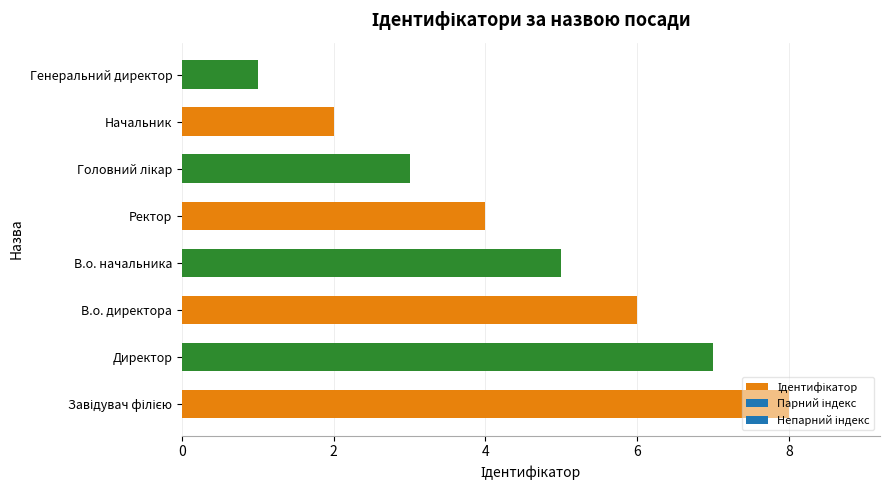

The value at Ректор is 6. True or false?

False